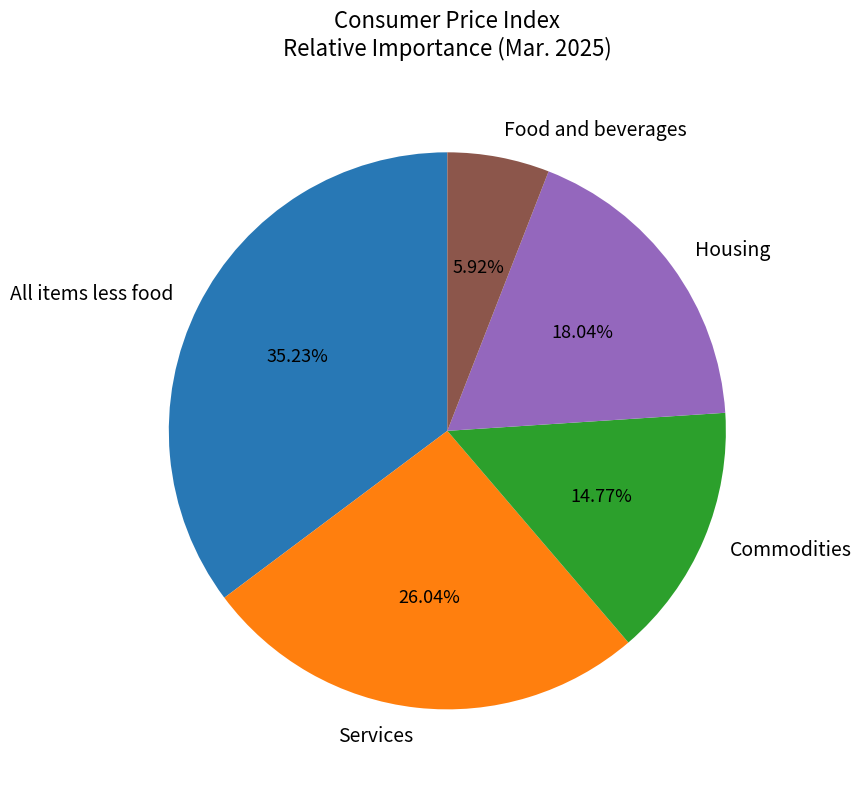

To the nearest percent, what is the average slice percentage?

20%